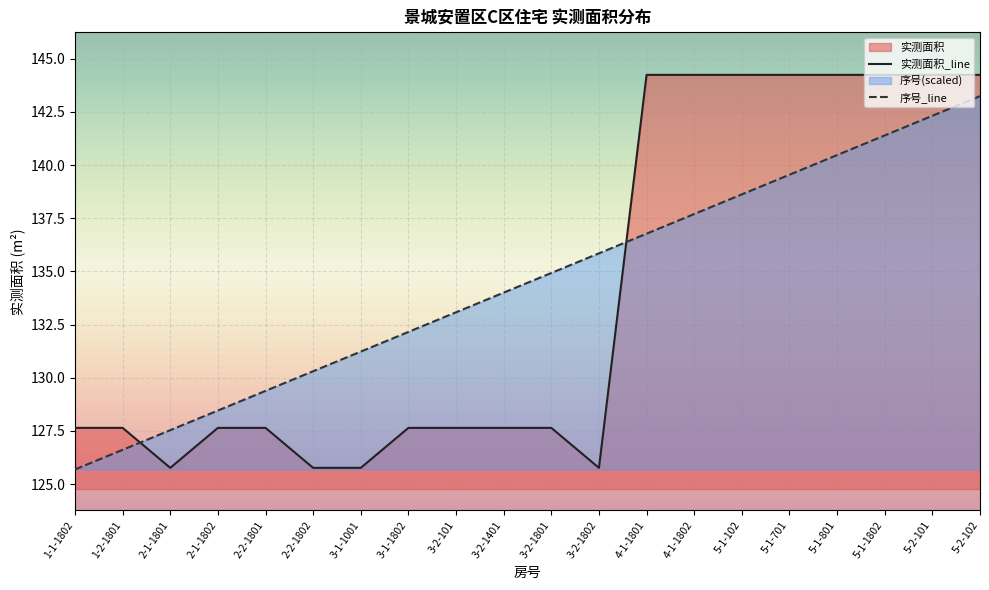

Reading left to right, extract all data points from this chart.

实测面积_line: 1-1-1802=127.6	1-2-1801=127.6	2-1-1801=125.8	2-1-1802=127.6	2-2-1801=127.6	2-2-1802=125.8	3-1-1001=125.8	3-1-1802=127.6	3-2-101=127.6	3-2-1401=127.6	3-2-1801=127.6	3-2-1802=125.8	4-1-1801=144.2	4-1-1802=144.2	5-1-102=144.2	5-1-701=144.2	5-1-801=144.2	5-1-1802=144.2	5-2-101=144.2	5-2-102=144.2
序号_line: 1-1-1802=125.7	1-2-1801=126.6	2-1-1801=127.5	2-1-1802=128.5	2-2-1801=129.4	2-2-1802=130.3	3-1-1001=131.2	3-1-1802=132.2	3-2-101=133.1	3-2-1401=134.0	3-2-1801=134.9	3-2-1802=135.8	4-1-1801=136.8	4-1-1802=137.7	5-1-102=138.6	5-1-701=139.5	5-1-801=140.5	5-1-1802=141.4	5-2-101=142.3	5-2-102=143.2